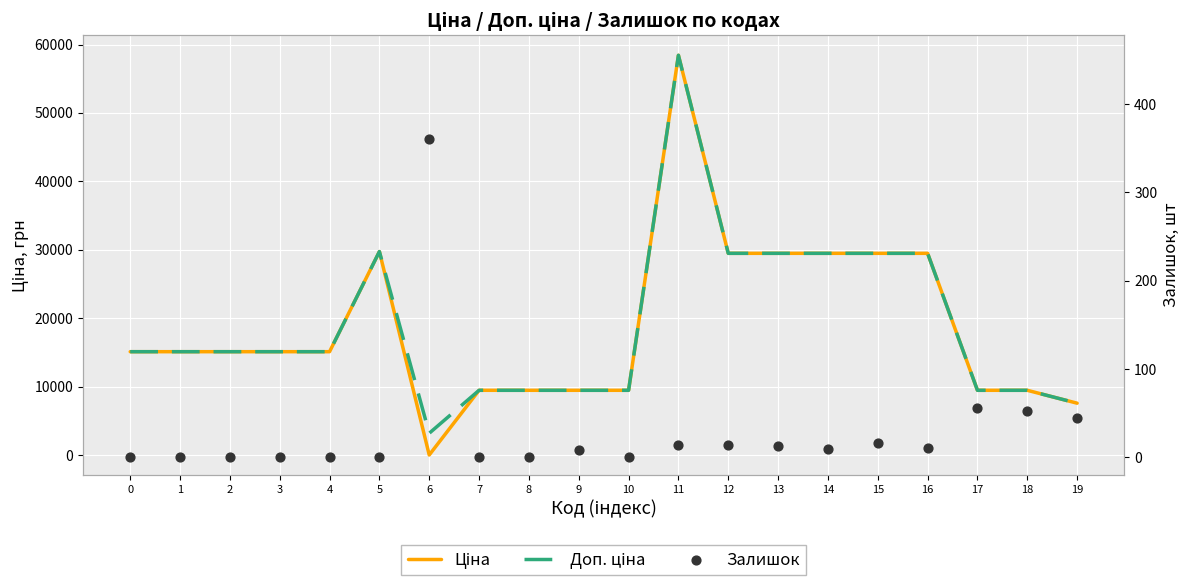

At which category is the sum across all series the highest?

11